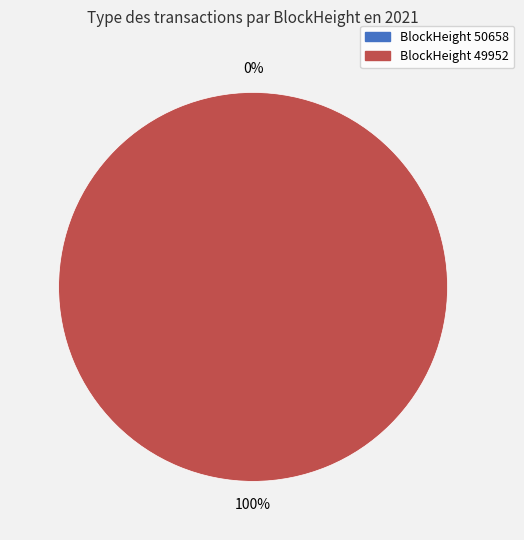

What is the total percentage of 50658 and 49952?

100.0%